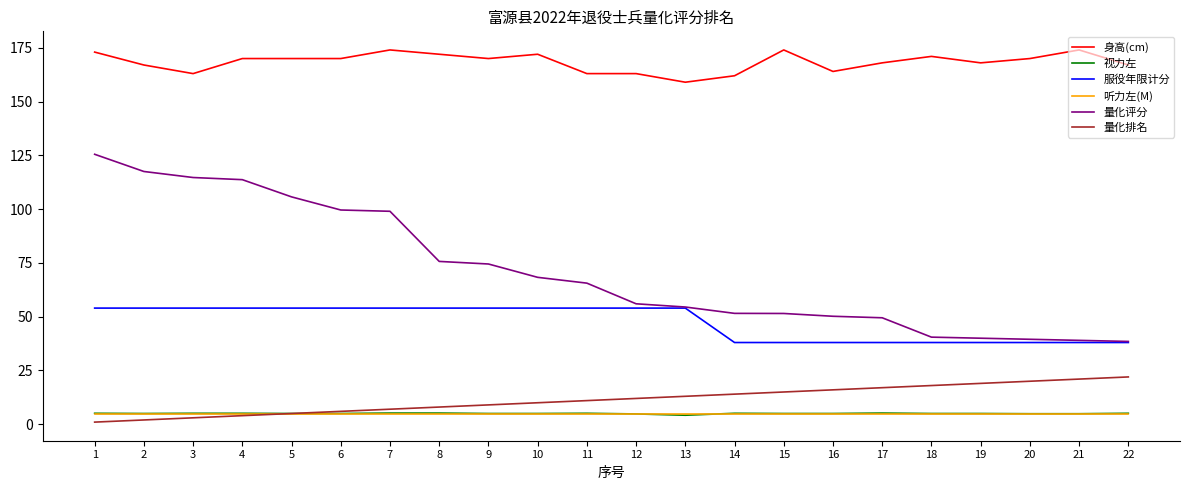

What is the difference between the highest and lowest values at 12?

158.2